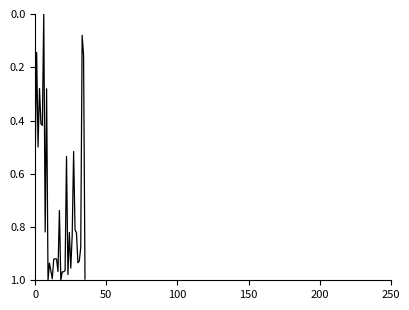

Does the chart have visible grid lines?

No